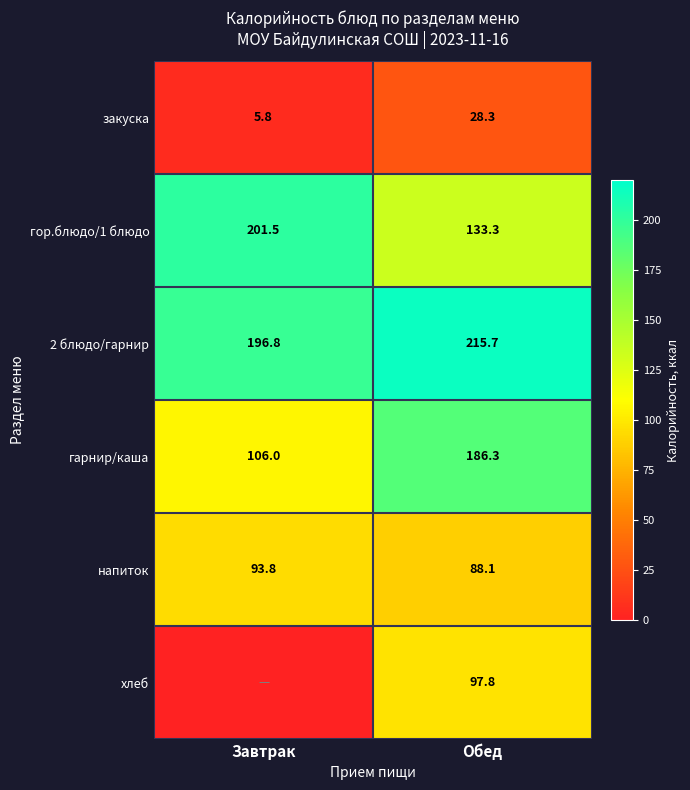

The 2 блюдо/гарнир series shows 196.8 at Завтрак. True or false?

True